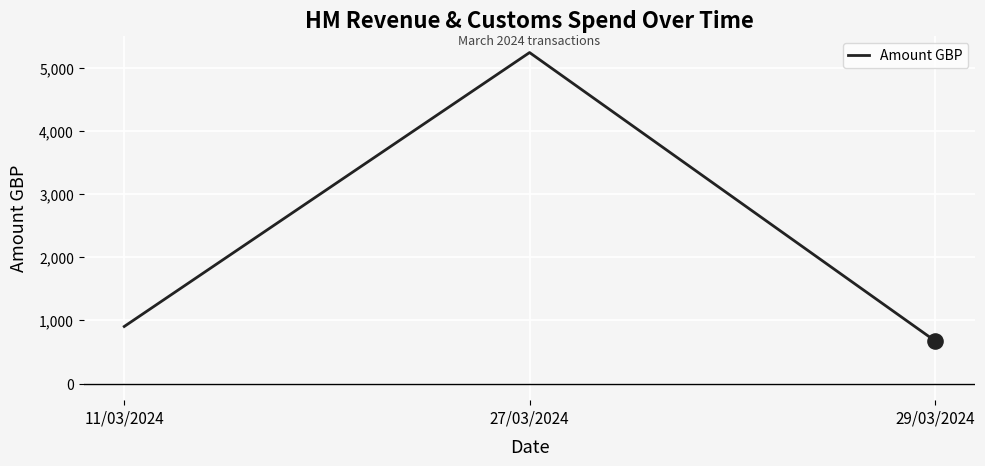

What is the change in value from 11/03/2024 to 29/03/2024?

-226.1